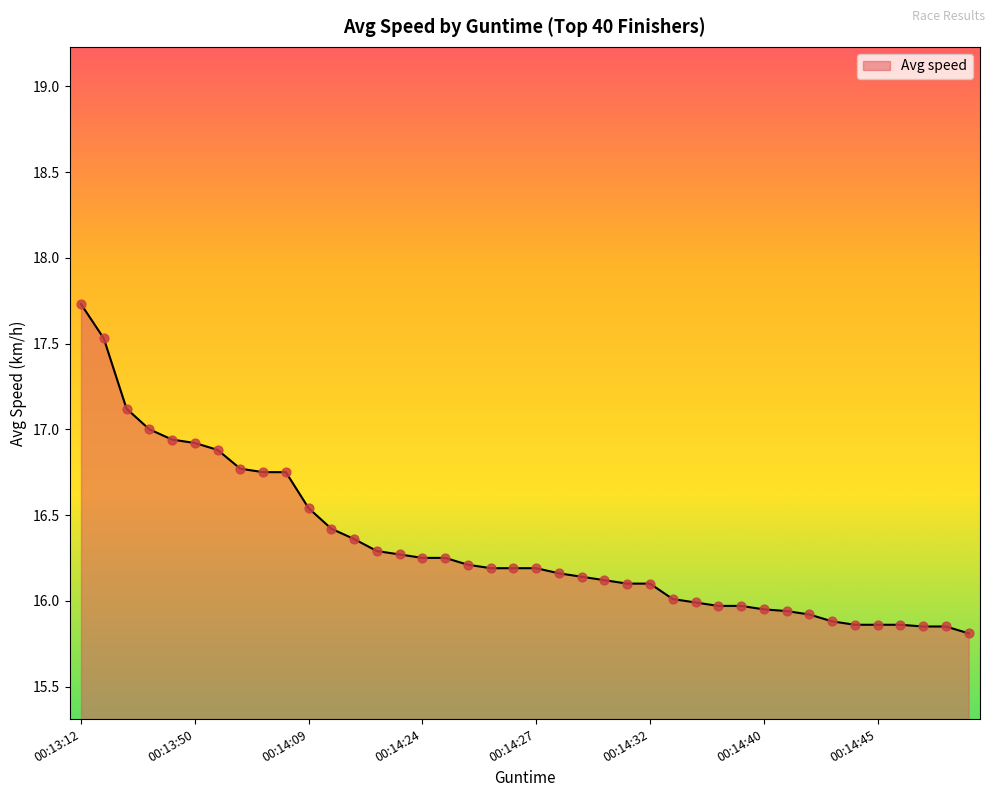

What is the difference between the maximum and minimum values?

1.9